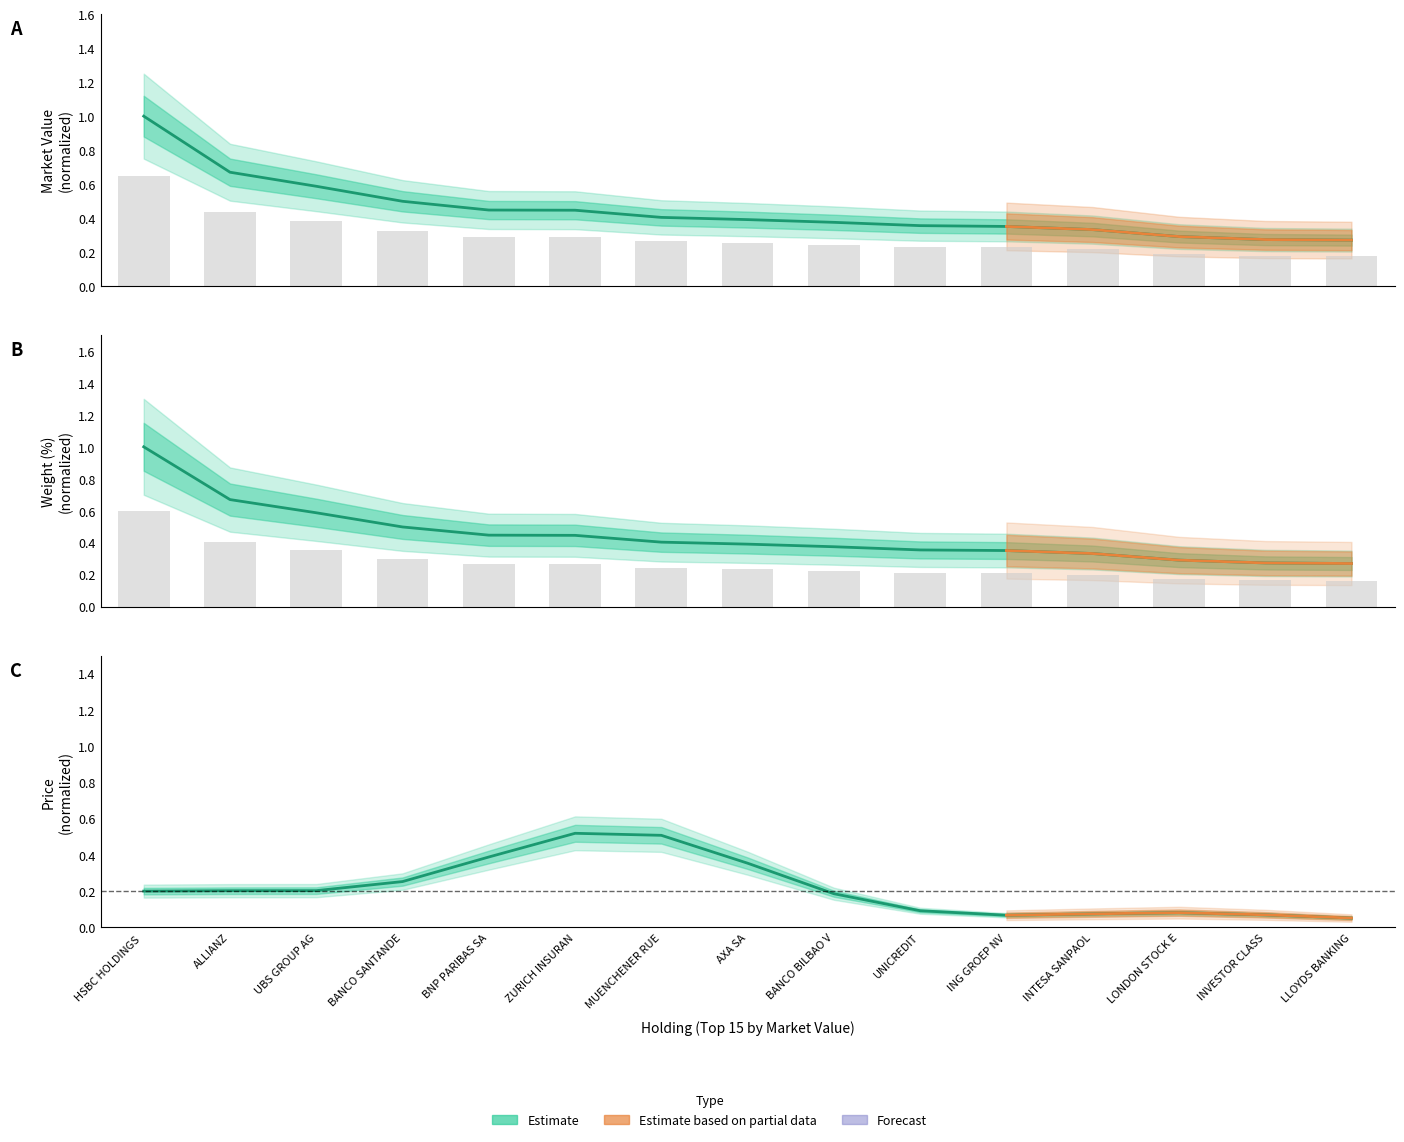

True or false: market_value has a value of 0.3 at AXA SA.

False